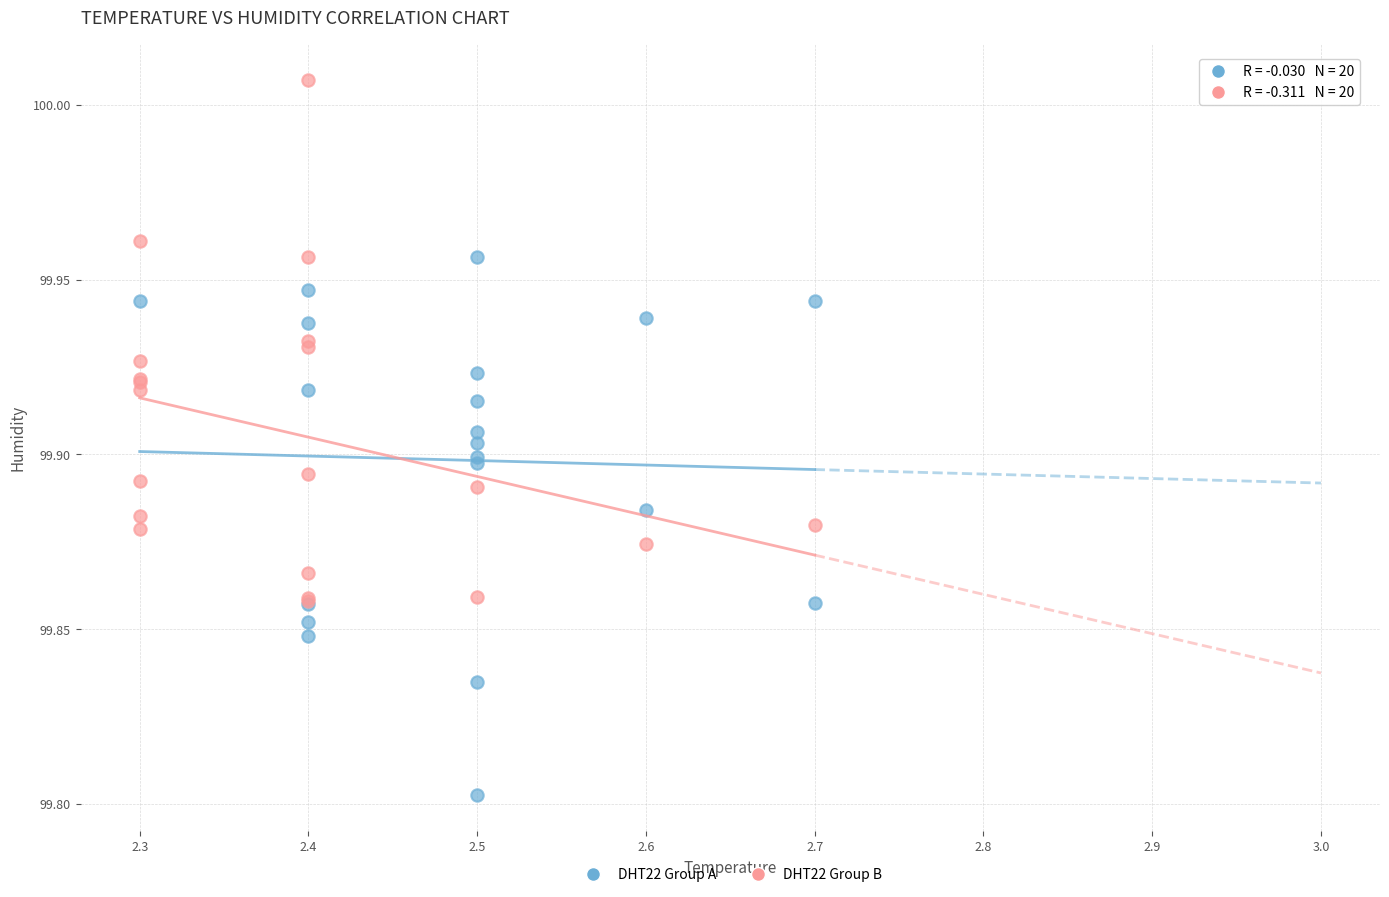

Which series reaches the minimum Y coordinate?

DHT22 Group A